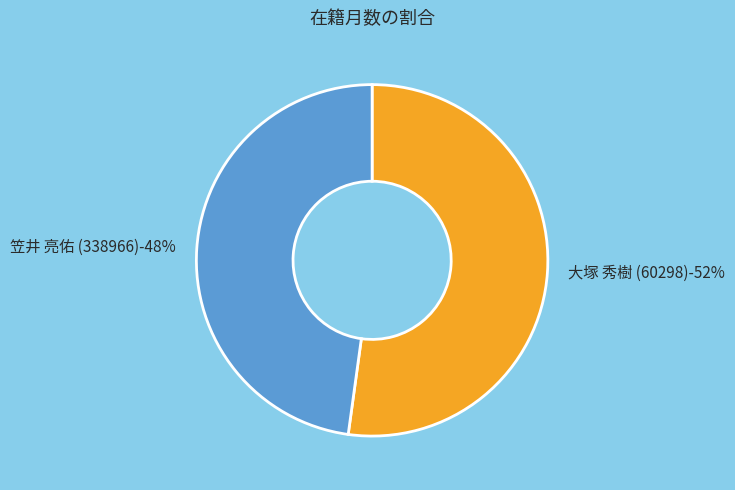

What portion of the pie excludes 笠井 亮佑 (338966)?

52.2%